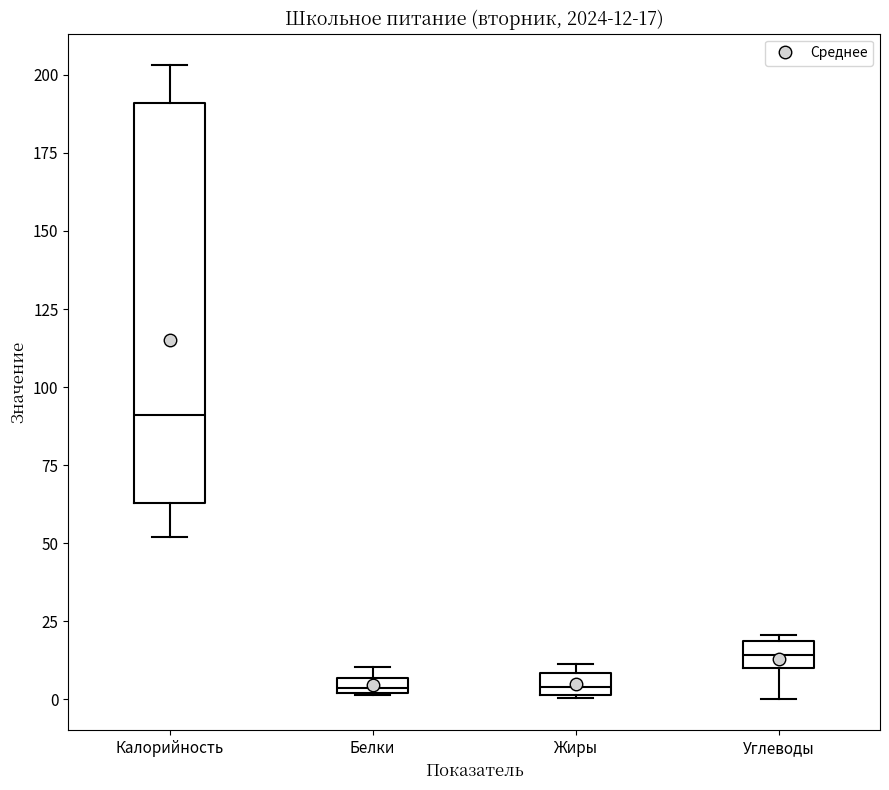

Comparing the boxes themselves (not the whiskers), which one is the tallest?

Калорийность